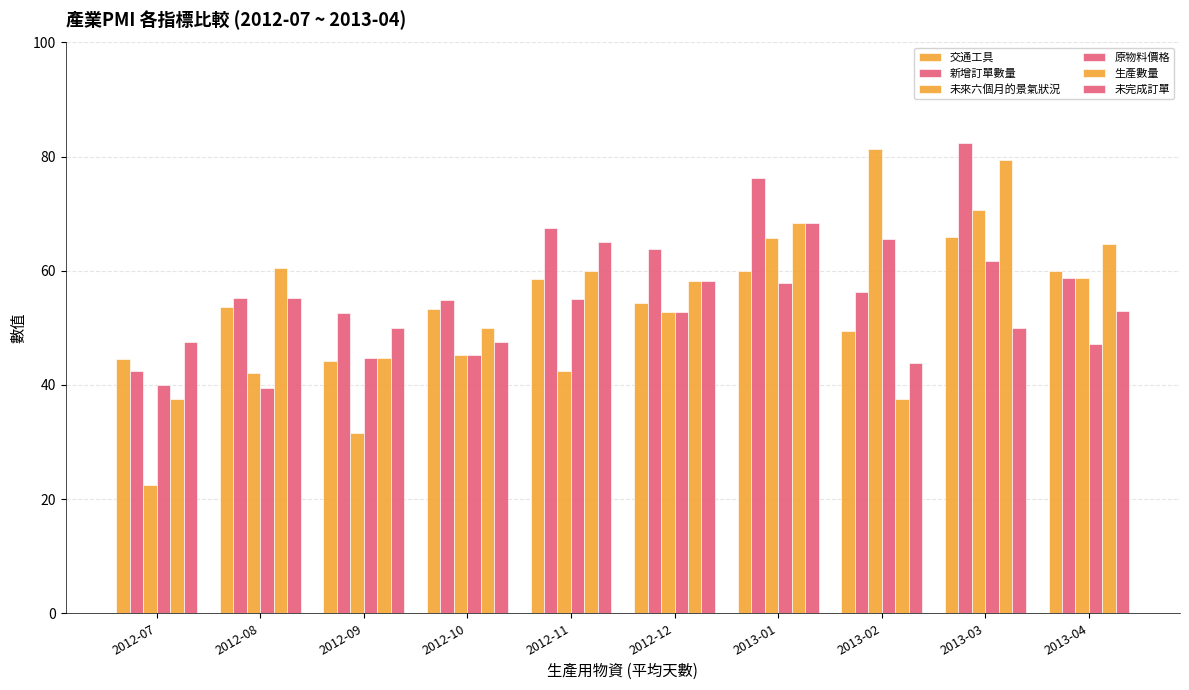

Rank the series at 2012-10 from highest to lowest value.

新增訂單數量, 交通工具, 生產數量, 未完成訂單, 未來六個月的景氣狀況, 原物料價格